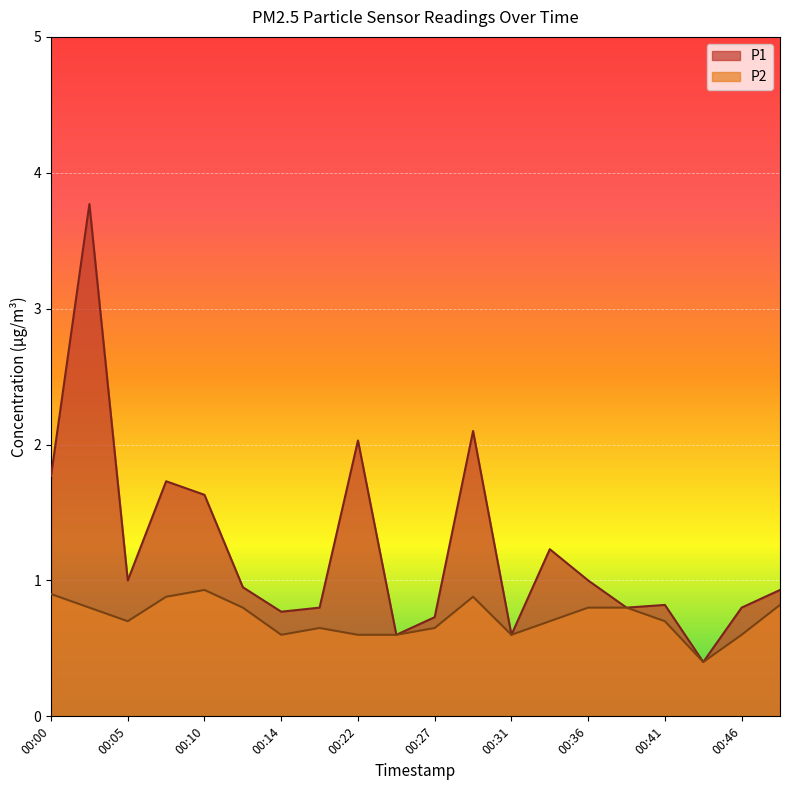

At which label does P2 reach its minimum?

00:44